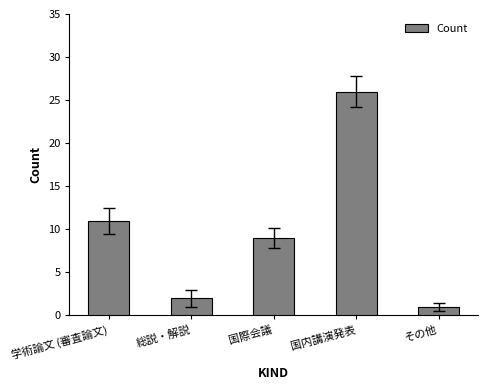

Reading left to right, list all the values displayed in this chart.

11	2	9	26	1